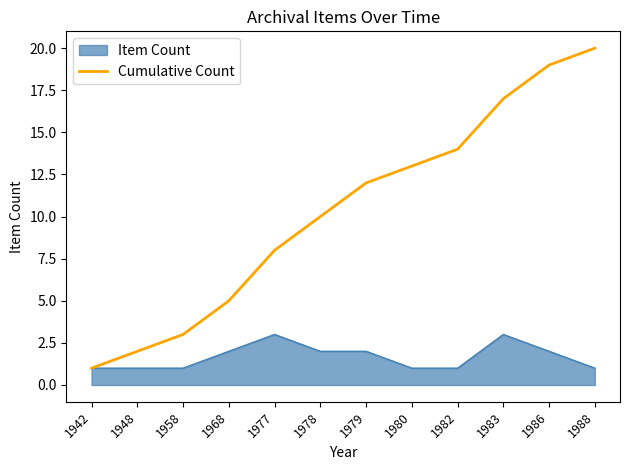

The Item Count series shows 5 at 1983. True or false?

False